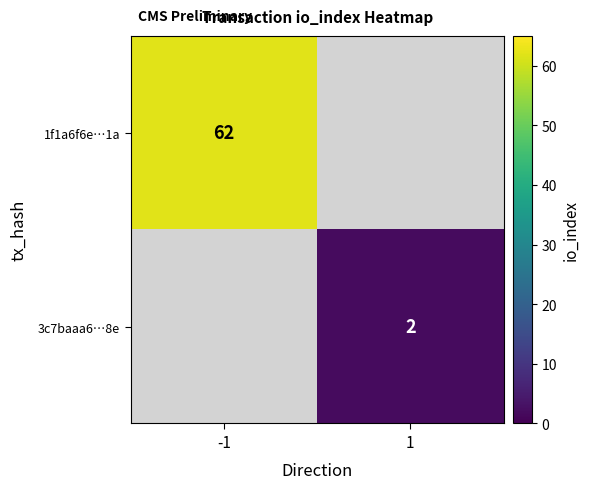

The 3c7baaa6…8e series shows 4 at 1. True or false?

False